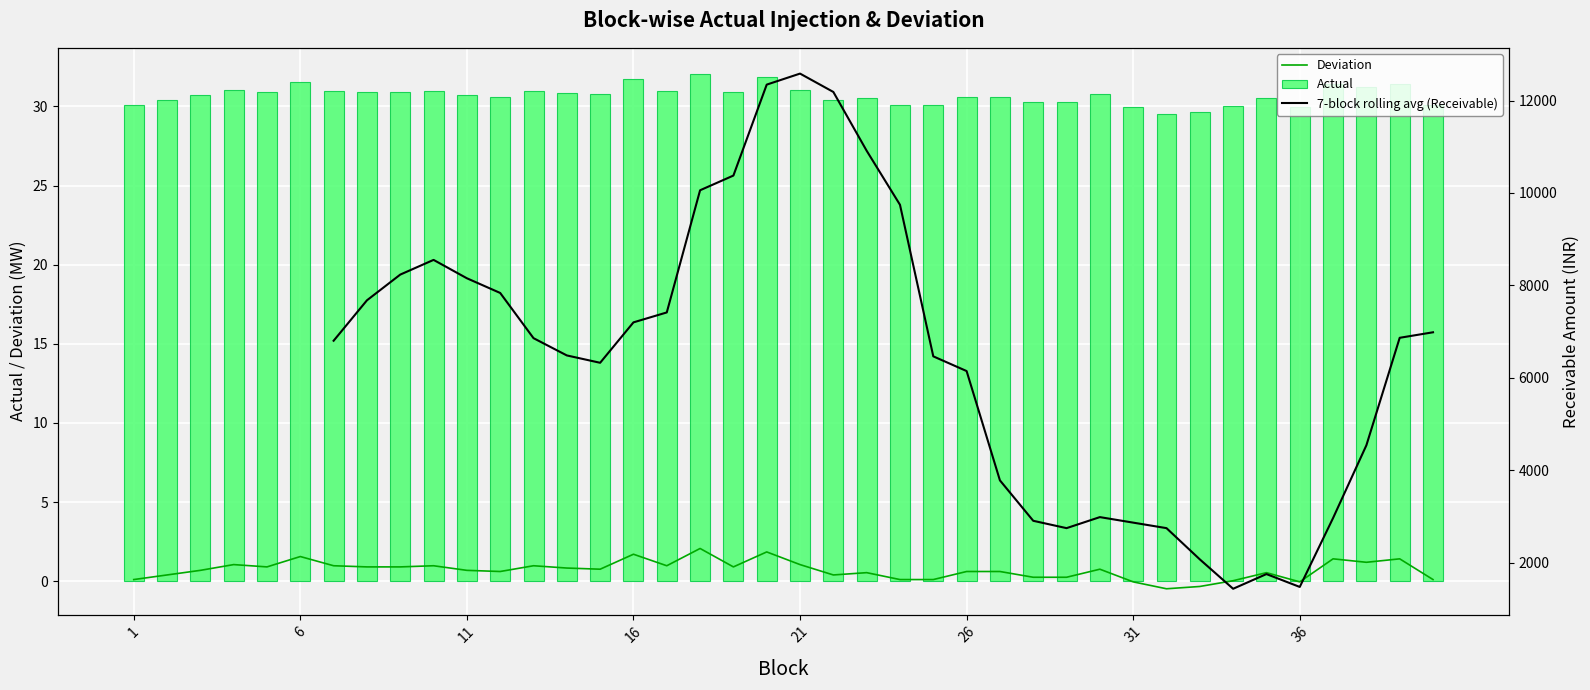

True or false: Actual has a value of 30.7 at 11.

True